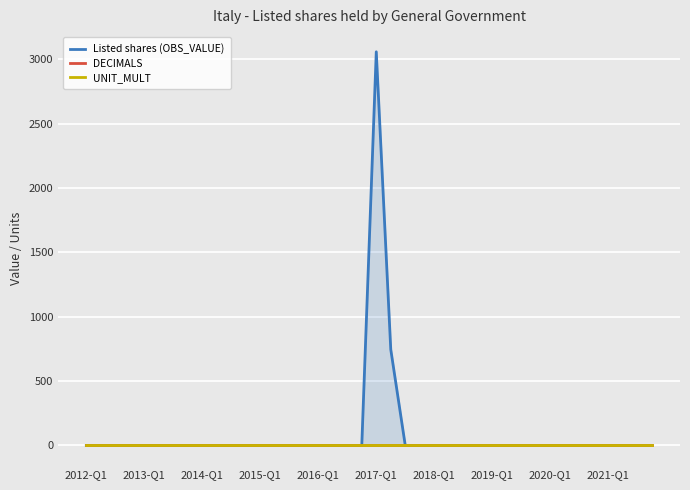

At which category is the sum across all series the highest?

2017-Q1